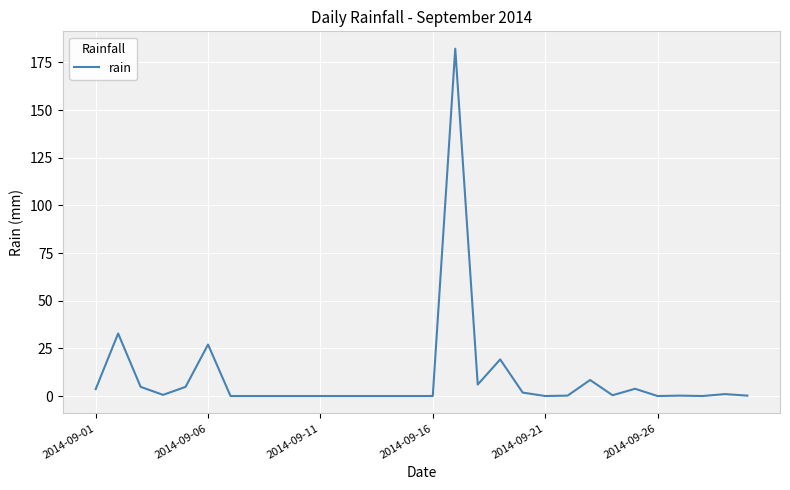

How many lines are shown in the chart?

1